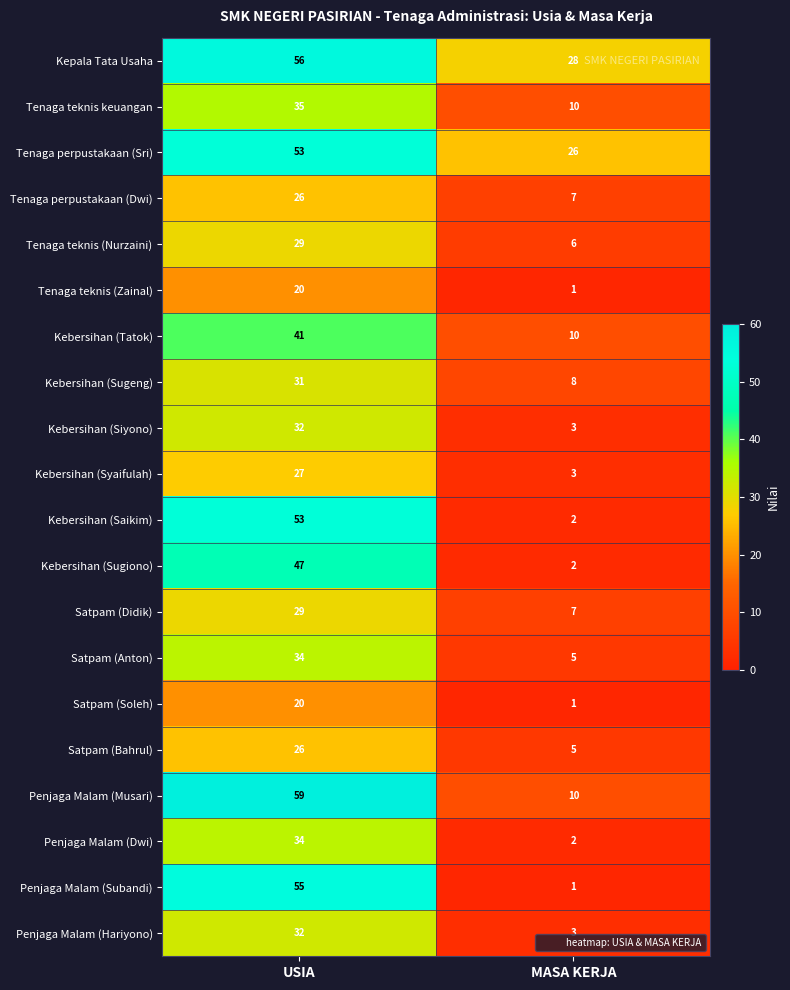

At which category does the chart reach its peak across all series?

USIA